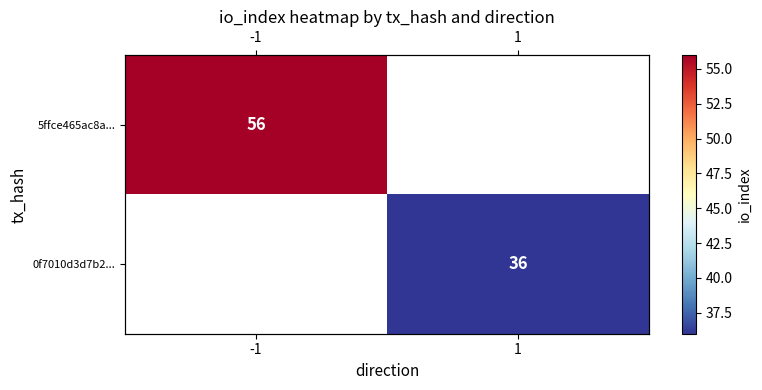

Which series has the widest spread of values?

5ffce465ac8a...